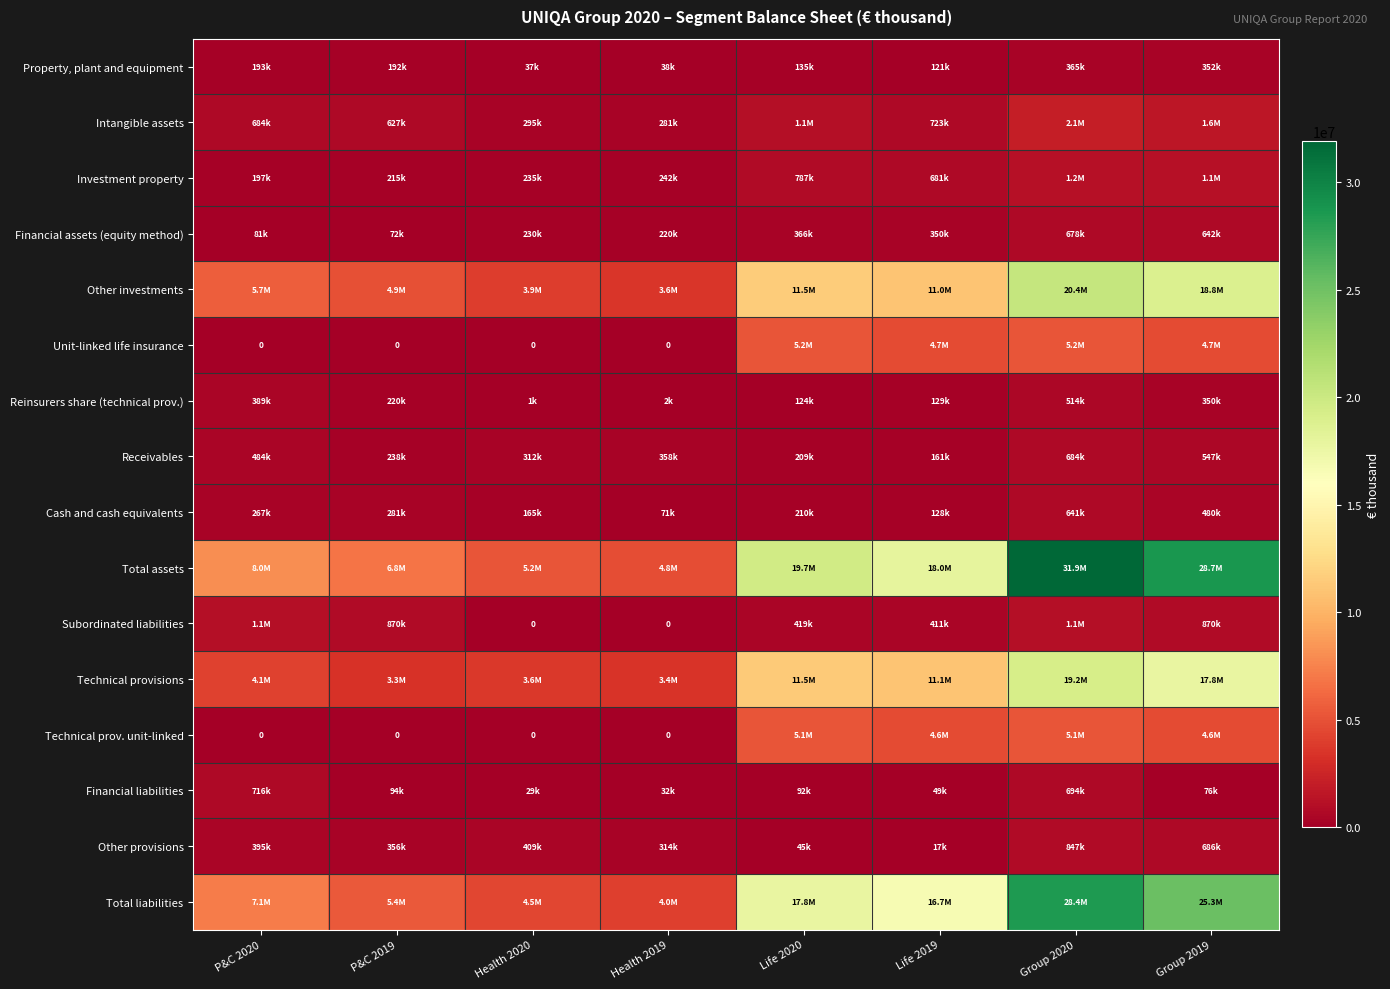

What is the maximum value shown in the chart?

31907957